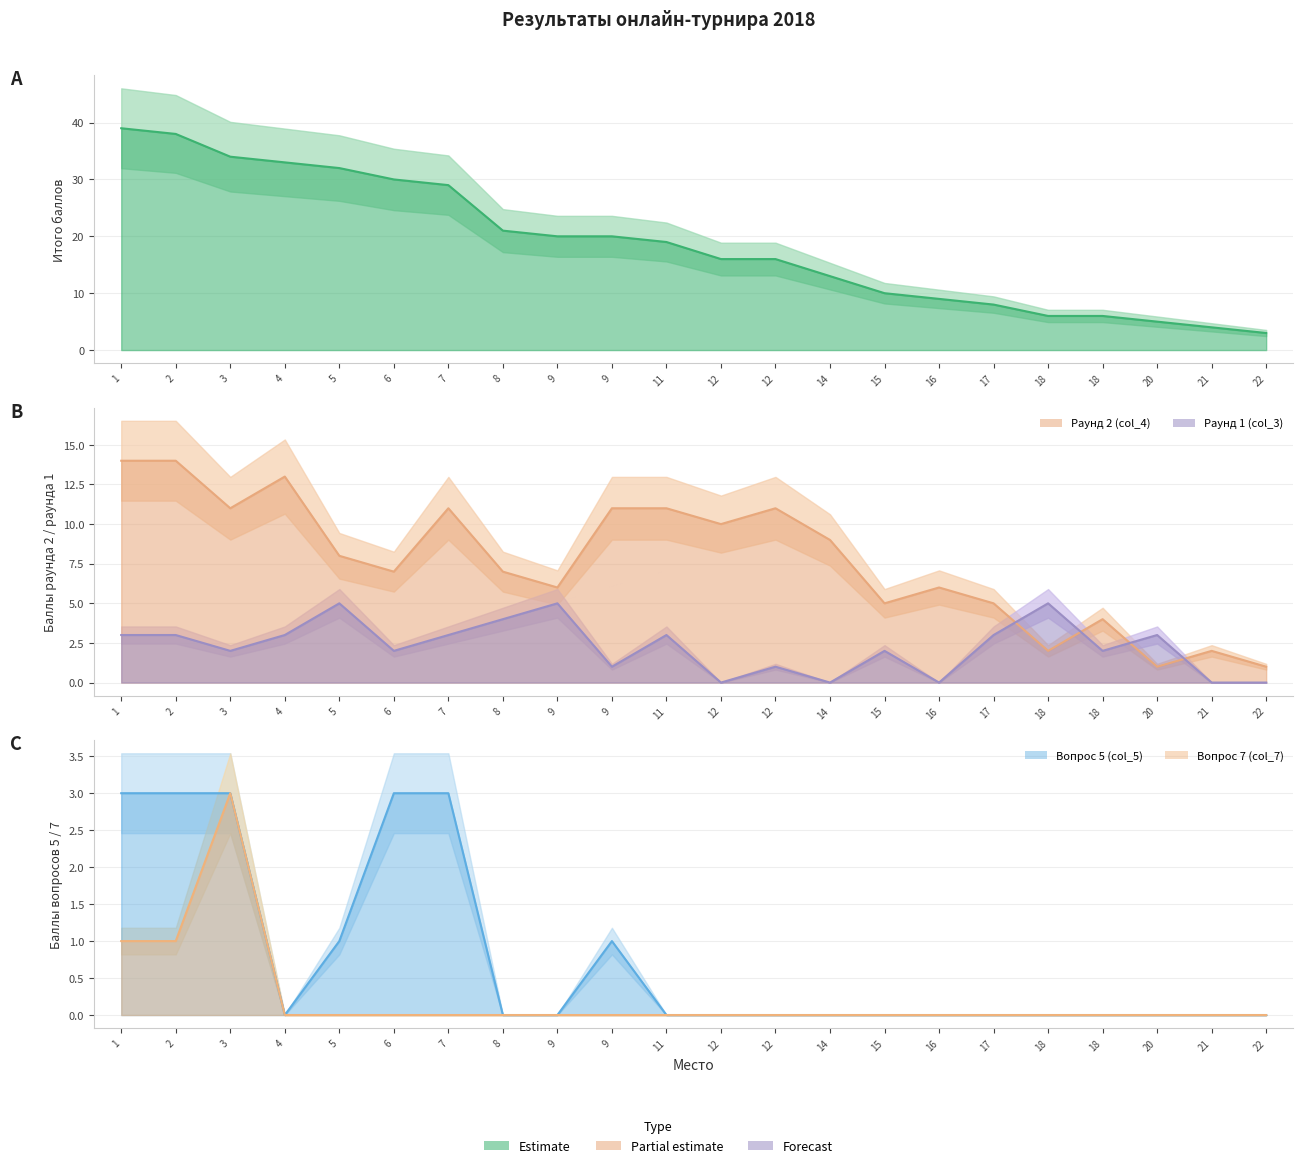

Reading left to right, extract all data points from this chart.

ИТОГО баллов: 39	38	34	33	32	30	29	21	20	20	19	16	16	13	10	9	8	6	6	5	4	3
Раунд 1 (col_3): 3	3	2	3	5	2	3	4	5	1	3	0	1	0	2	0	3	5	2	3	0	0
Раунд 2 (col_4): 14	14	11	13	8	7	11	7	6	11	11	10	11	9	5	6	5	2	4	1	2	1
Вопрос 5 (col_5): 3	3	3	0	1	3	3	0	0	1	0	0	0	0	0	0	0	0	0	0	0	0
Вопрос 7 (col_7): 1	1	3	0	0	0	0	0	0	0	0	0	0	0	0	0	0	0	0	0	0	0